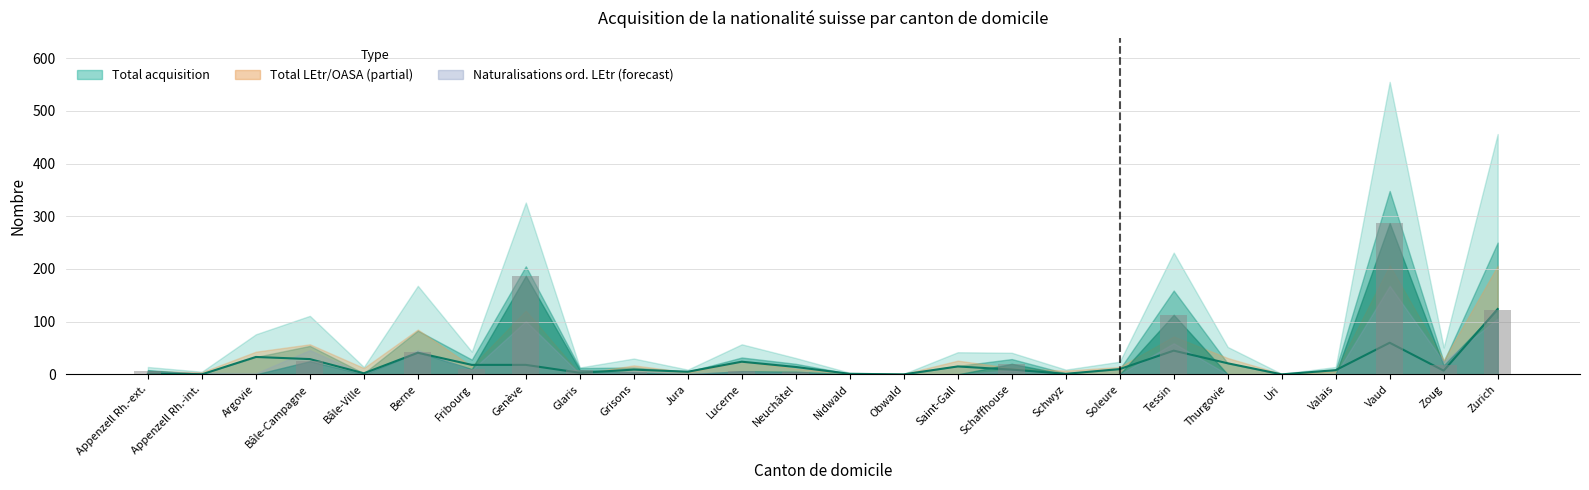

Reading left to right, list all the values displayed in this chart.

1	0	33	29	2	41	18	18	3	9	5	24	14	1	0	15	9	1	10	45	21	0	8	60	7	124